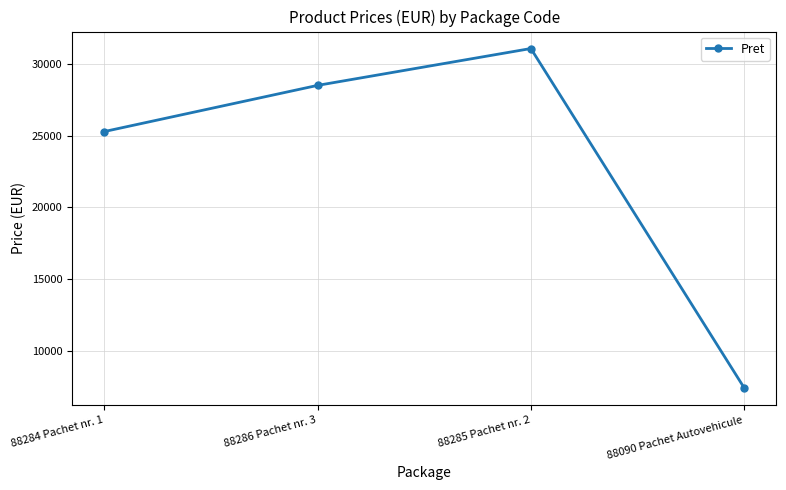

Does the chart display data point markers on the line(s)?

Yes